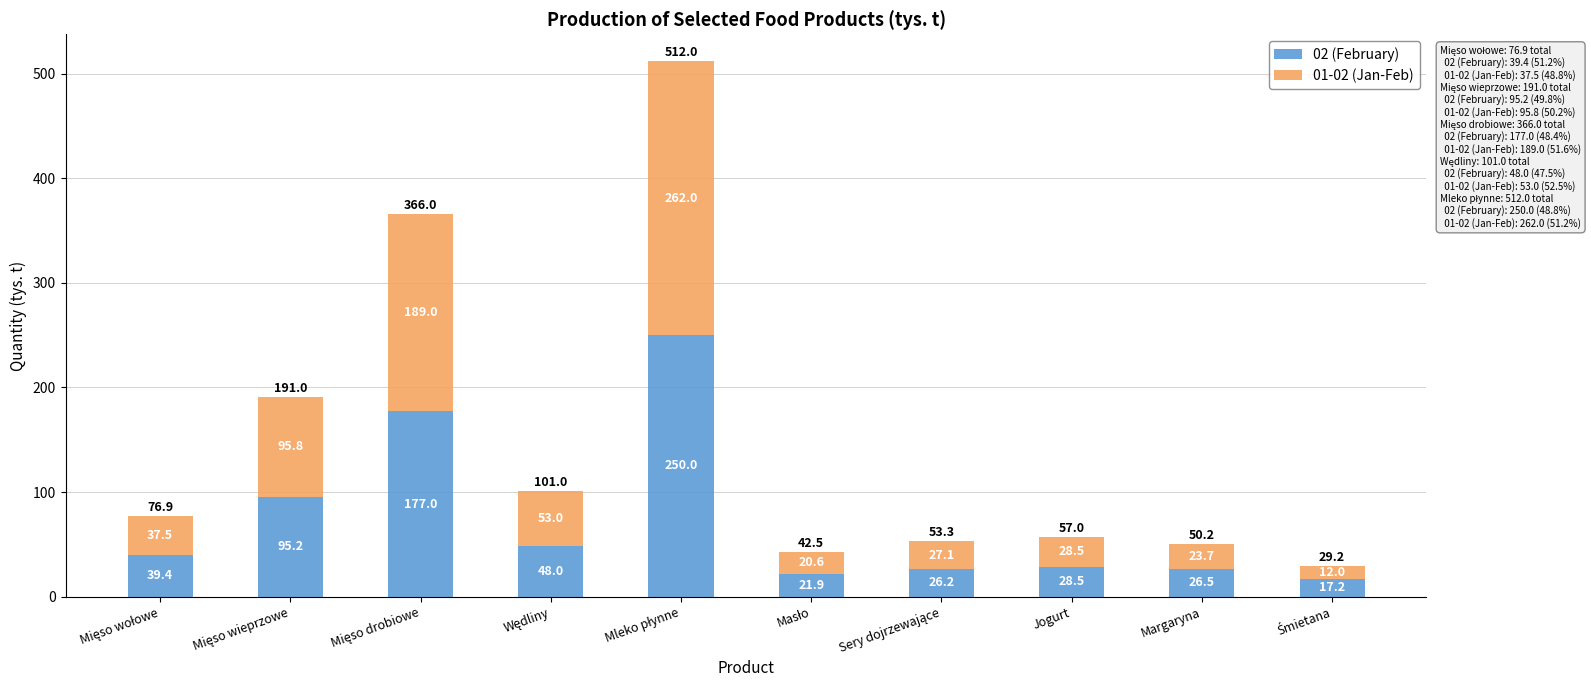

How many series are shown in this chart?

2